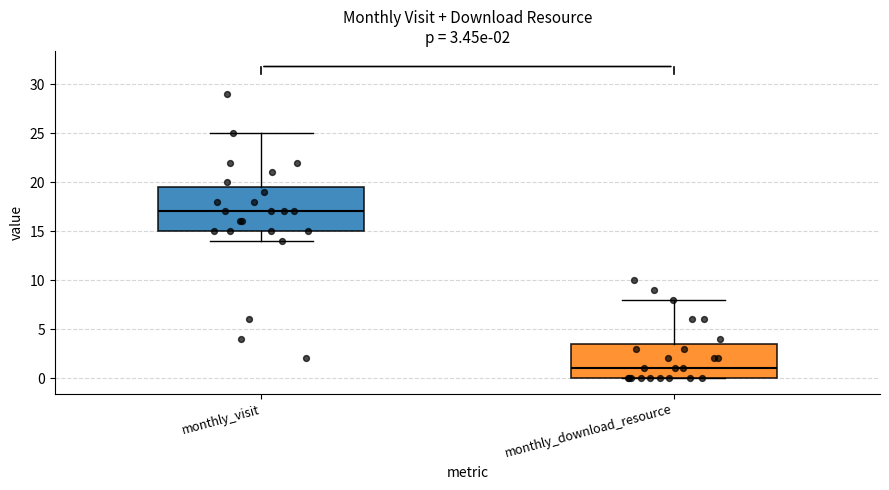

Which box's median line is the lowest?

monthly_download_resource